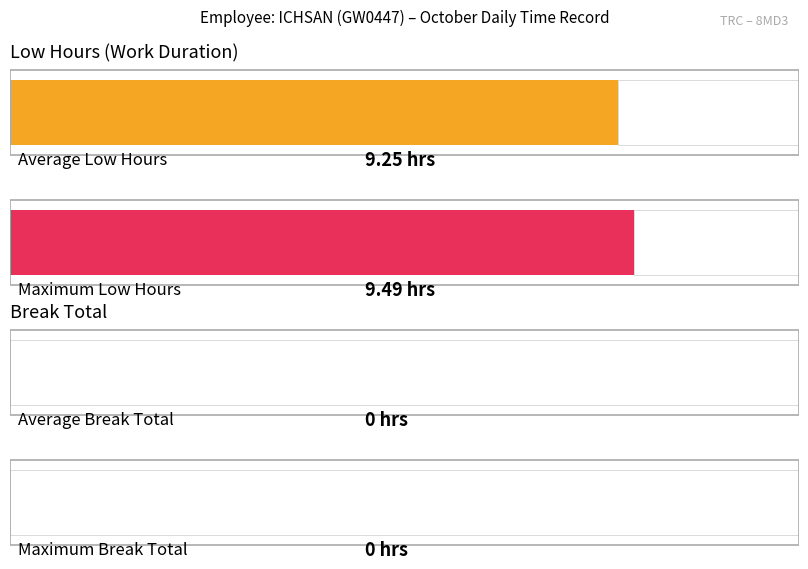

Are the bars grouped side by side (vs. stacked)?

Yes